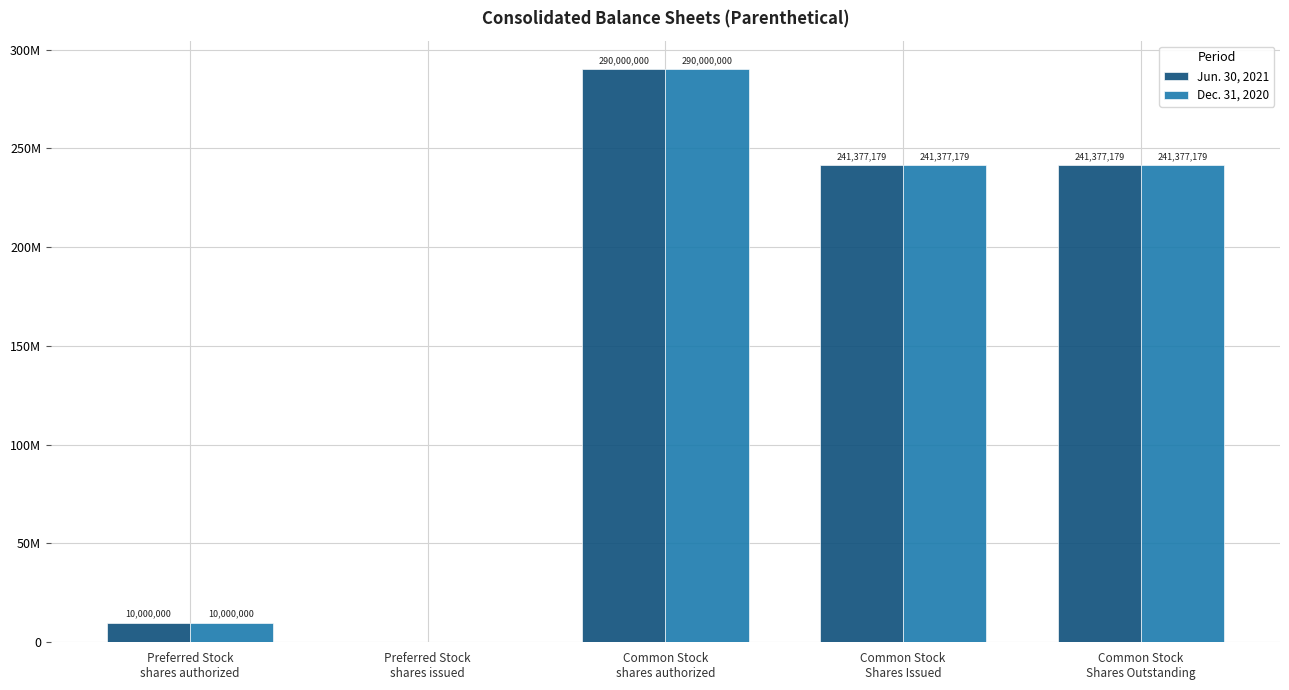

What is the greatest value displayed?

290000000